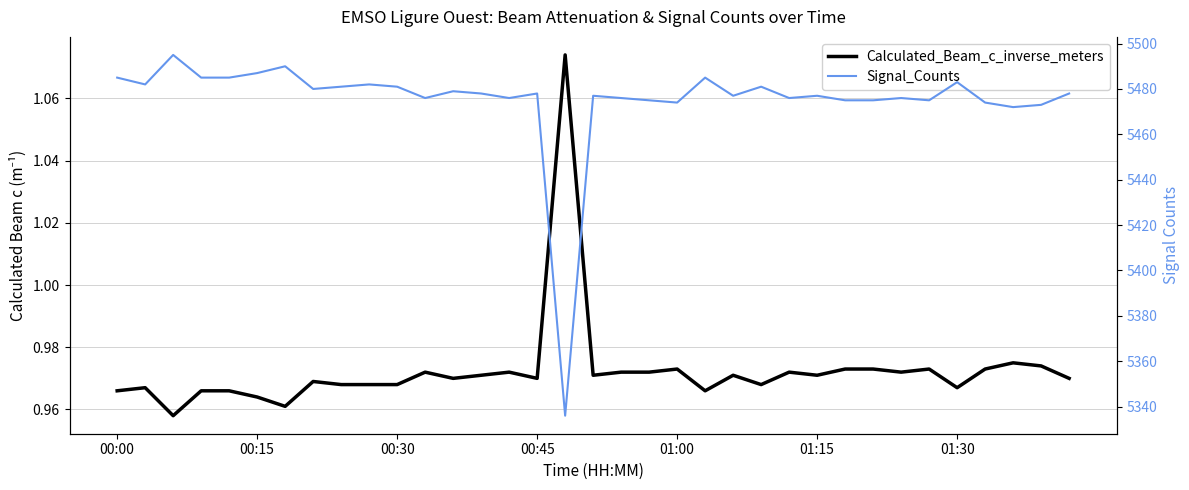

What is the value of the Signal_Counts point at the 25th from the left?

5476.0